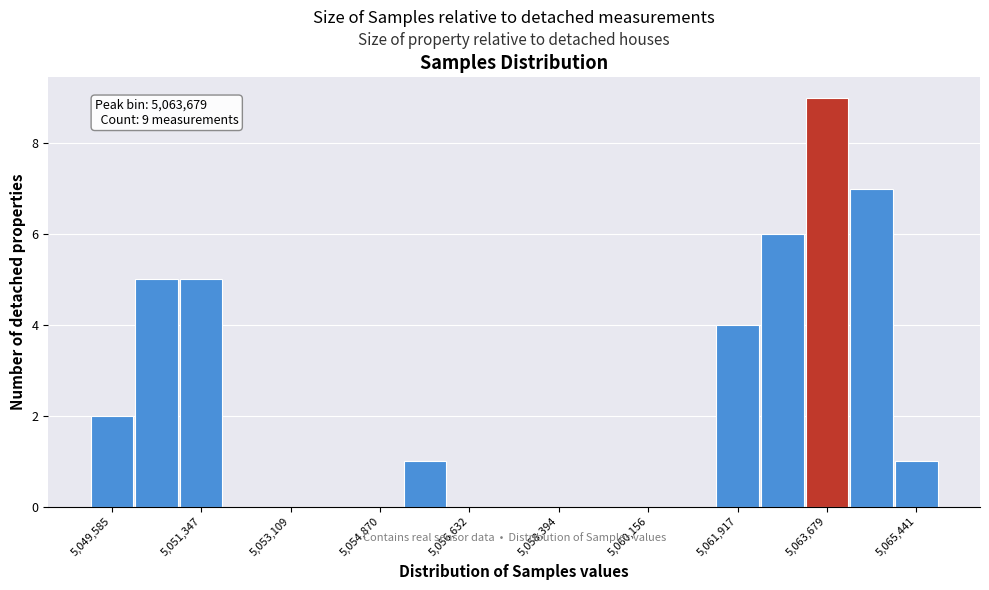

Which range on the x-axis has the tallest bar?

5063200 to 5064200